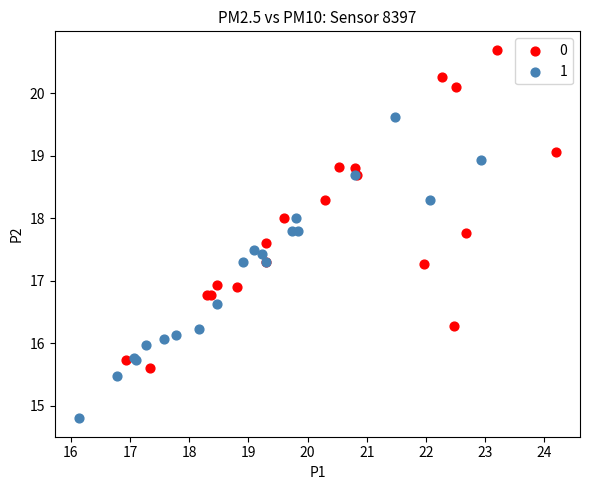

Which series reaches the minimum Y coordinate?

1